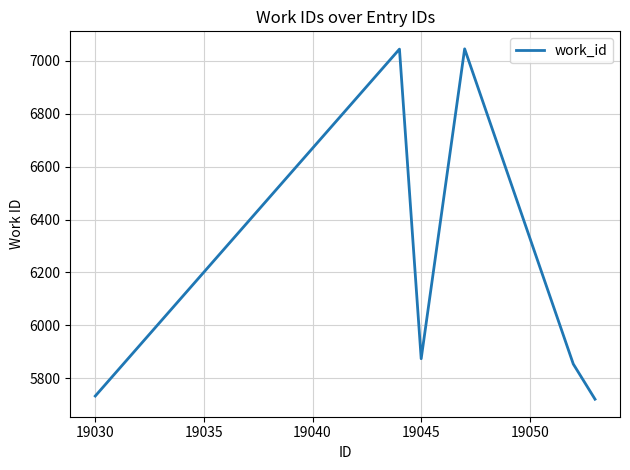

How many lines are shown in the chart?

1